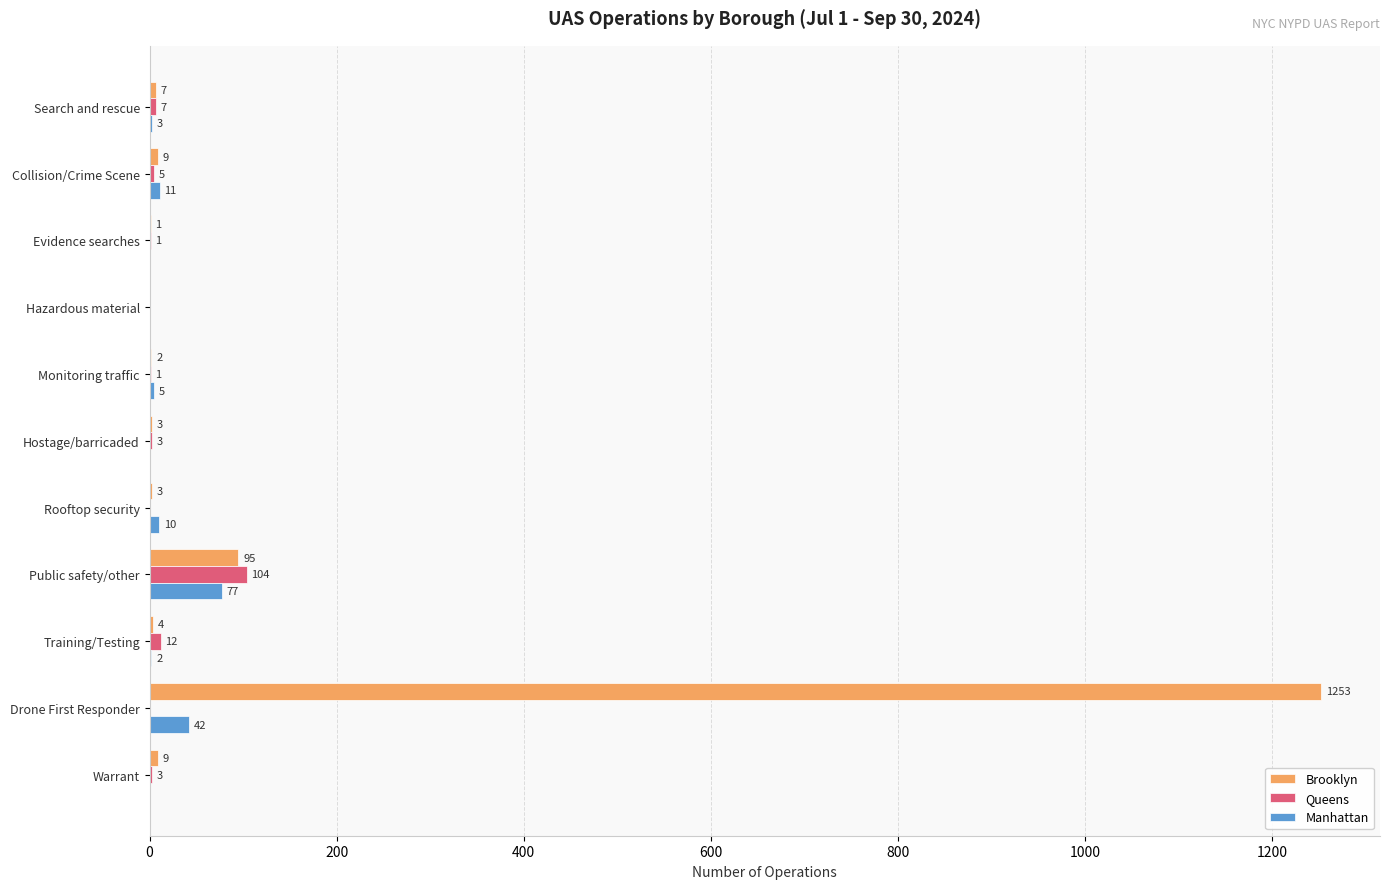

What is the sum of the Brooklyn values at Search and rescue and Hostage/barricaded?

10